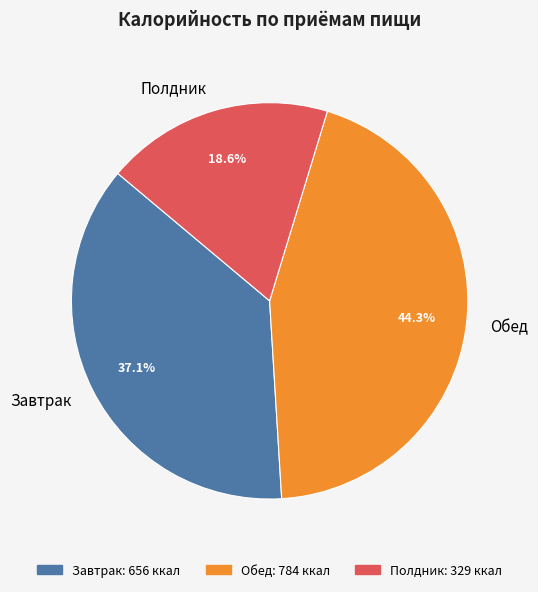

Which has a higher value, Обед or Полдник?

Обед